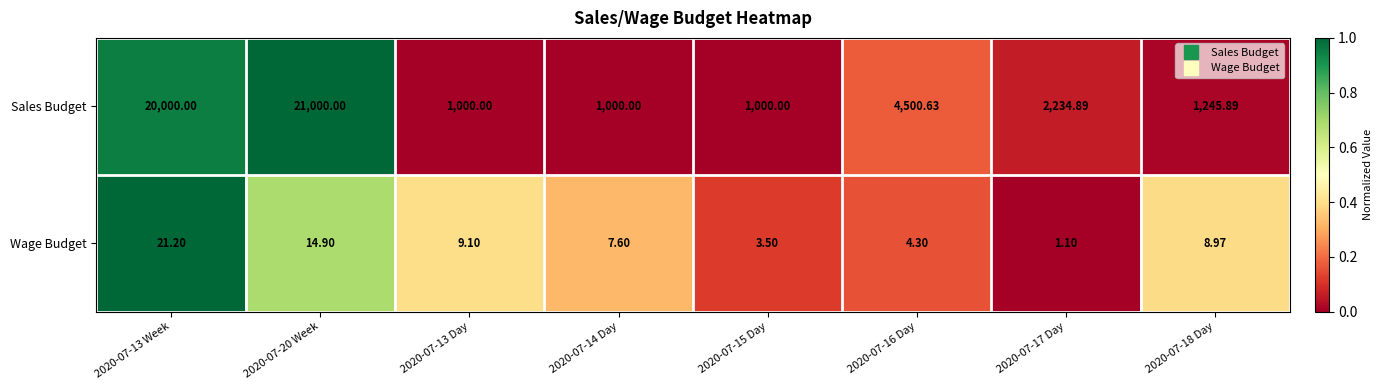

Which series changed the most between 2020-07-13 Day and 2020-07-18 Day?

Sales Budget